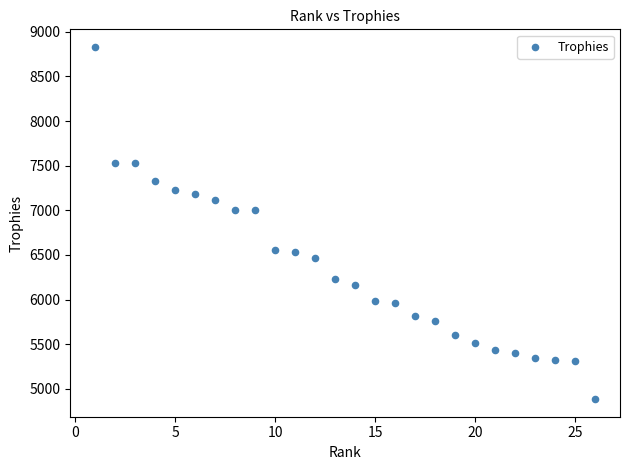

What is the range of X values (max minus min)?

25